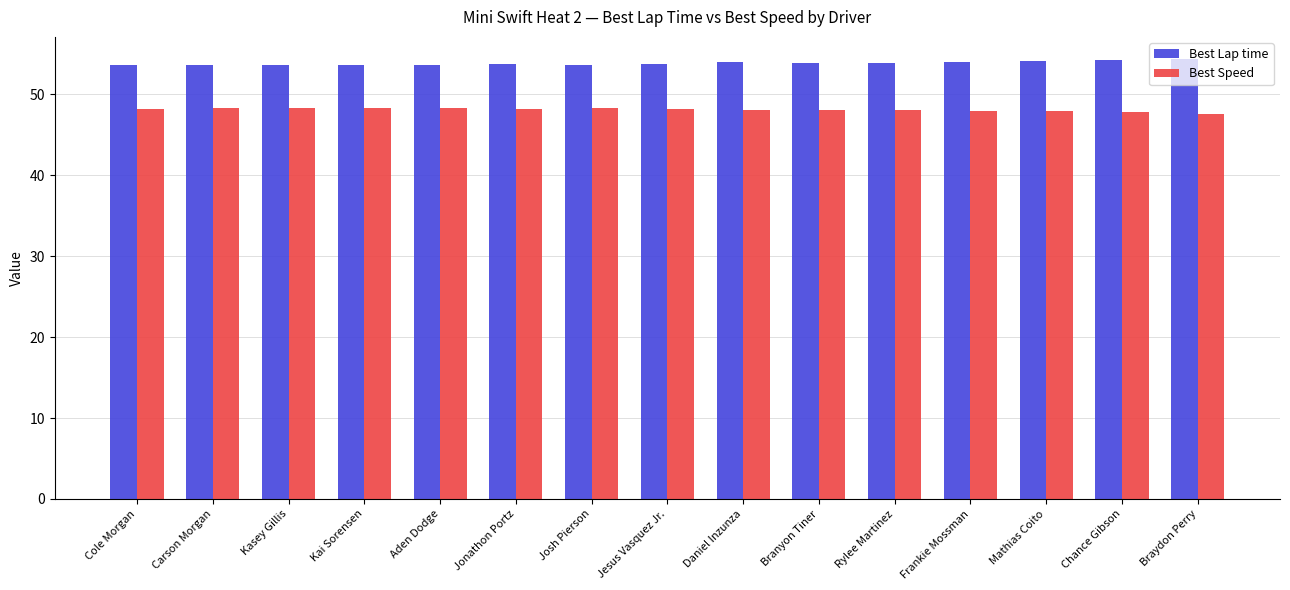

What is the sum of all Best Lap time values?

808.3